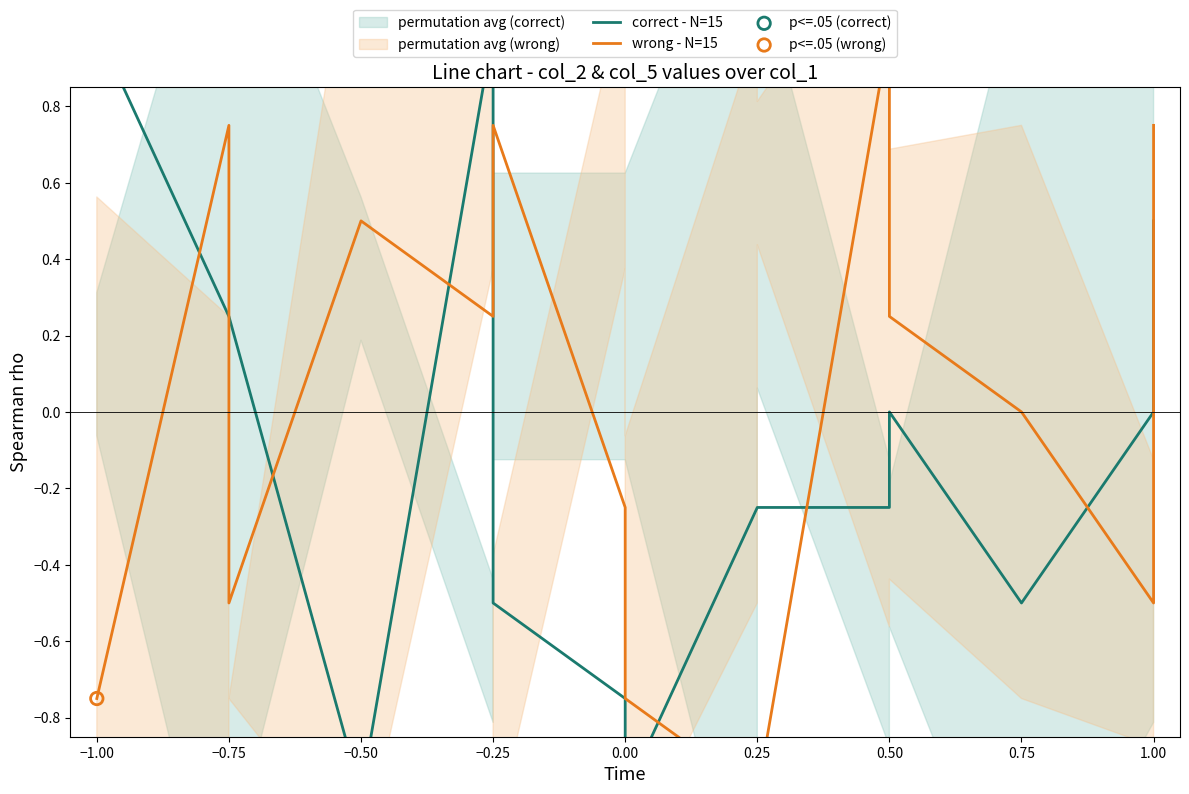

Which series reaches the maximum Y coordinate?

correct - N=15